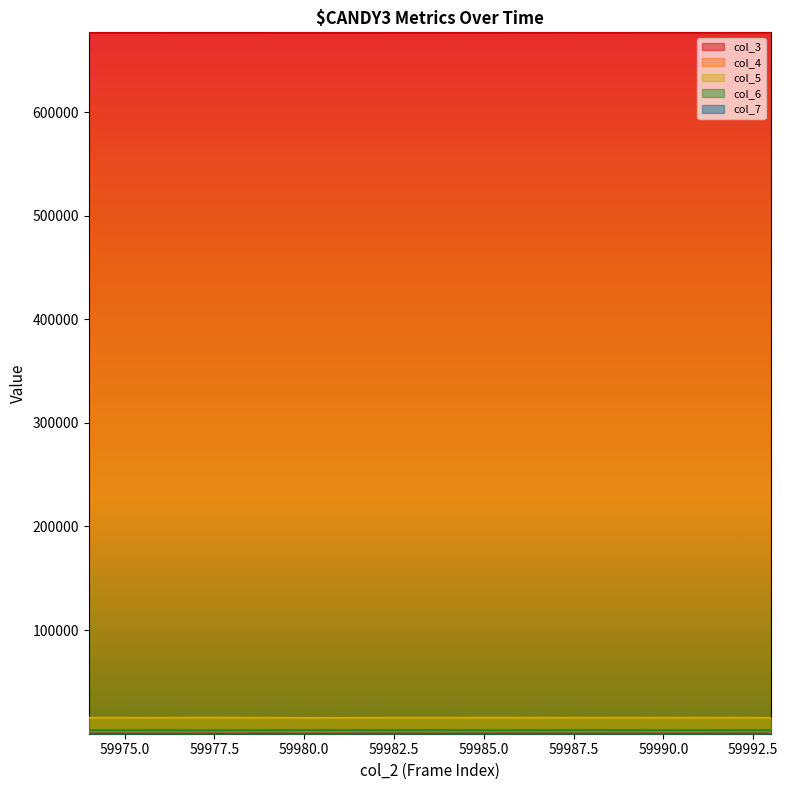

What is the difference between the highest and lowest values at 59978?

676683